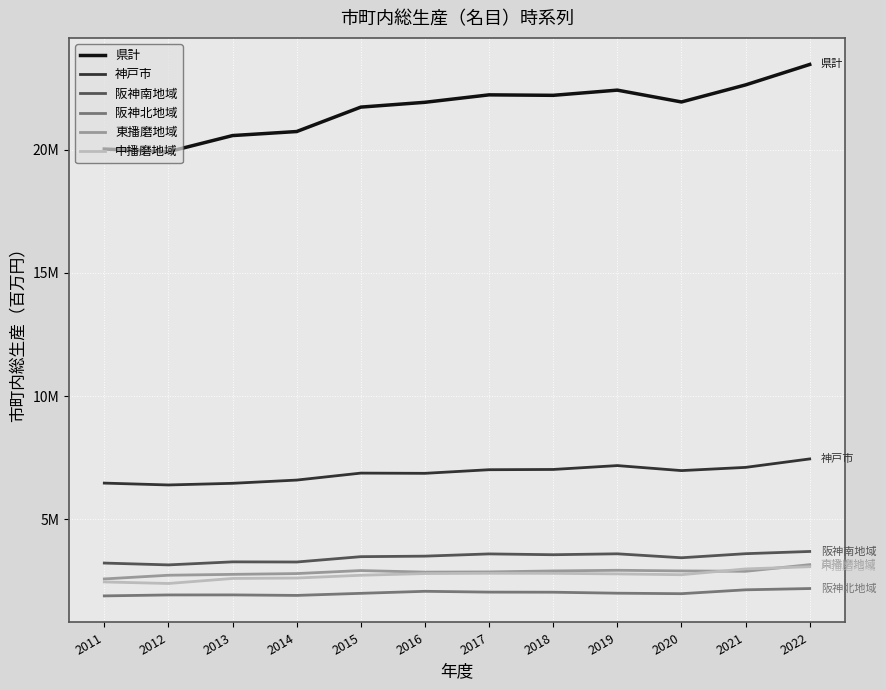

True or false: 阪神北地域 and 東播磨地域 cross at least once.

False